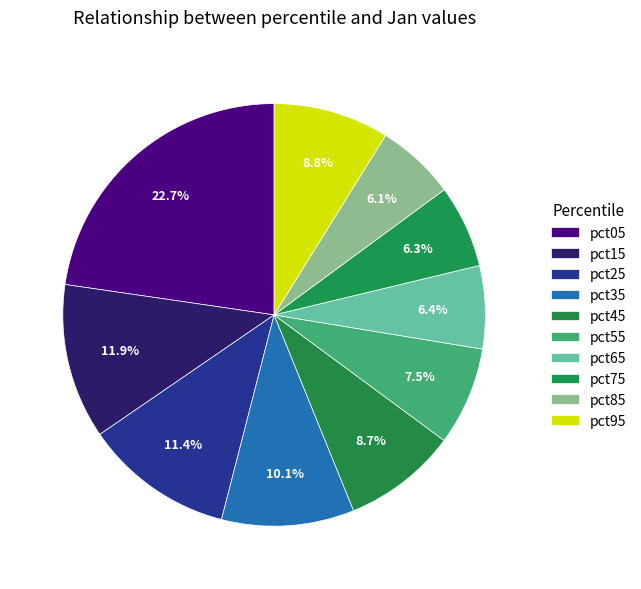

To the nearest percent, what is the combined percentage of pct35 and pct95?

19%